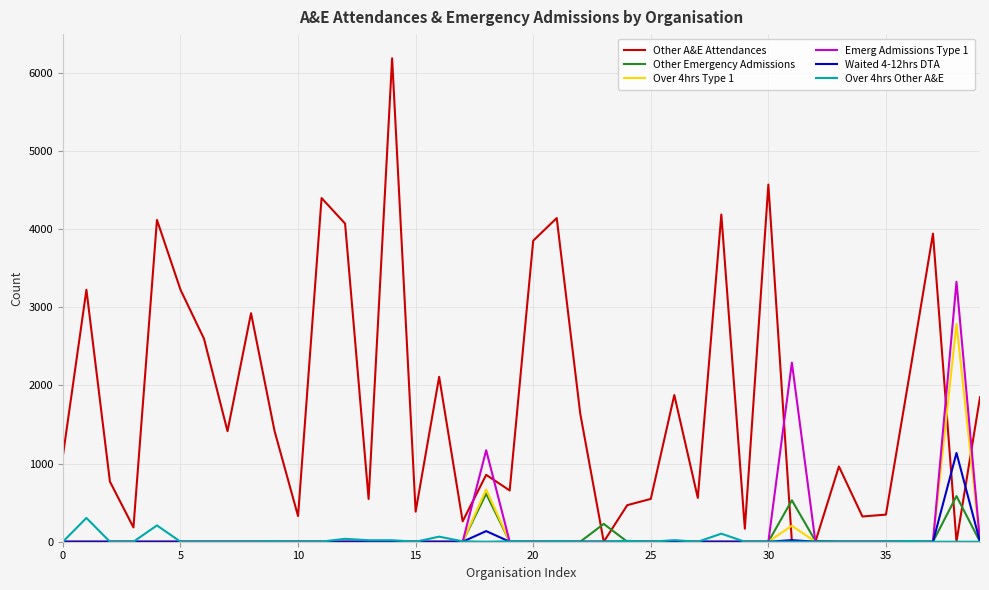

How many values in the Waited 4-12hrs DTA series exceed 0?

3